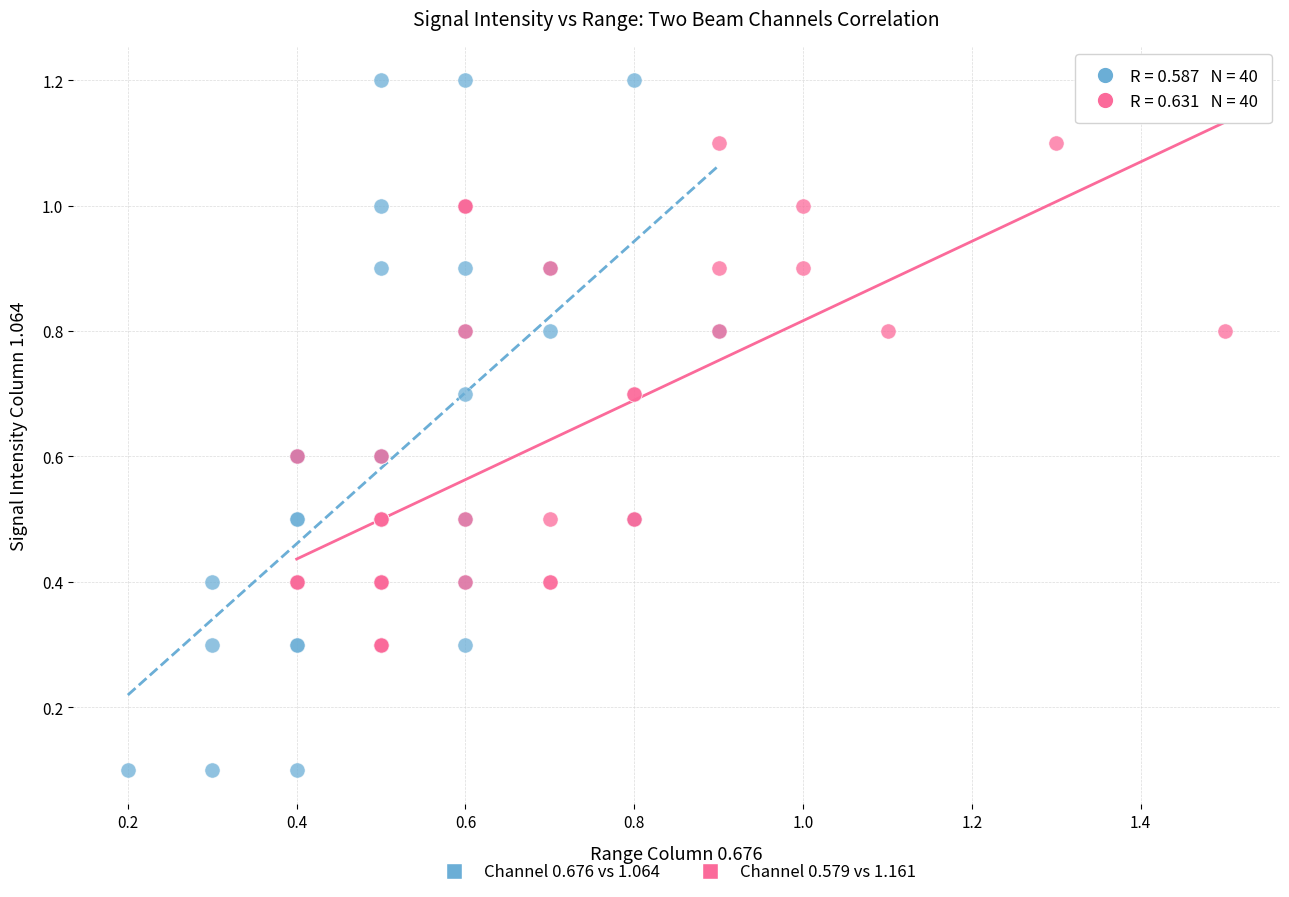

Which series contains the highest Y value?

Channel 0.676 vs 1.064